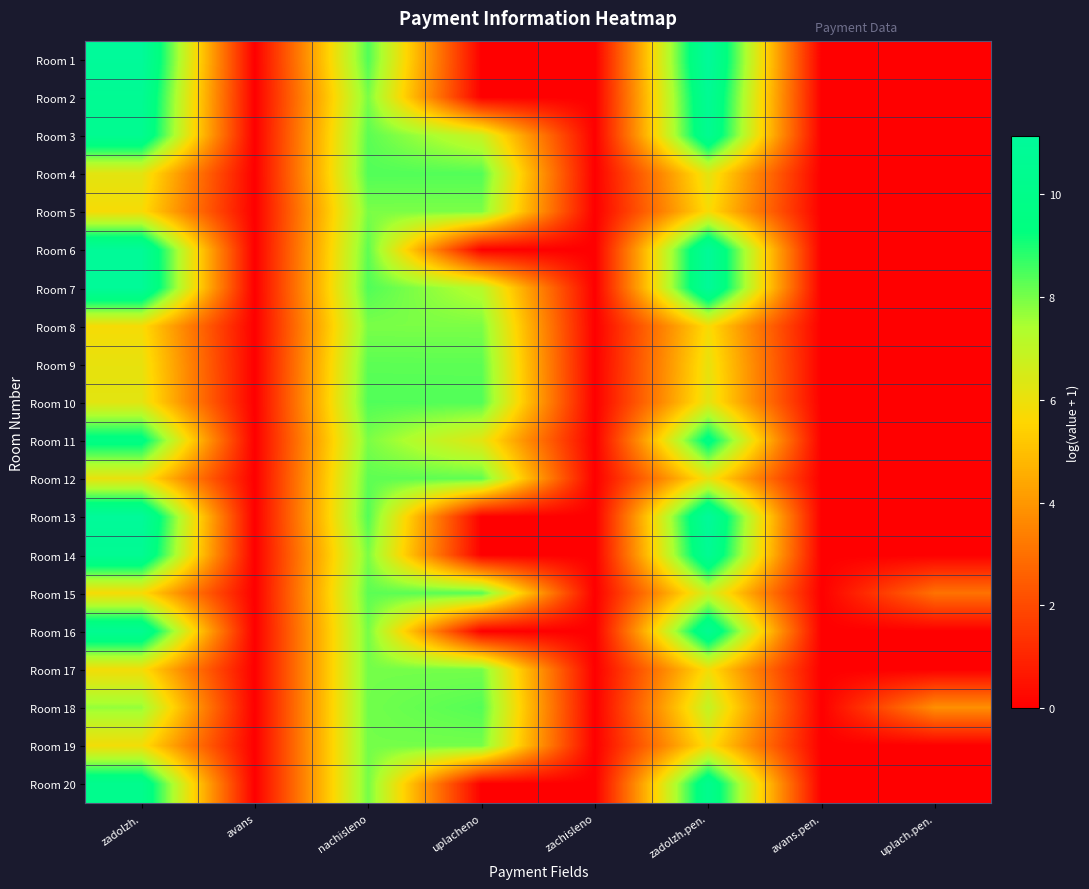

Count the number of data series in this chart.

20